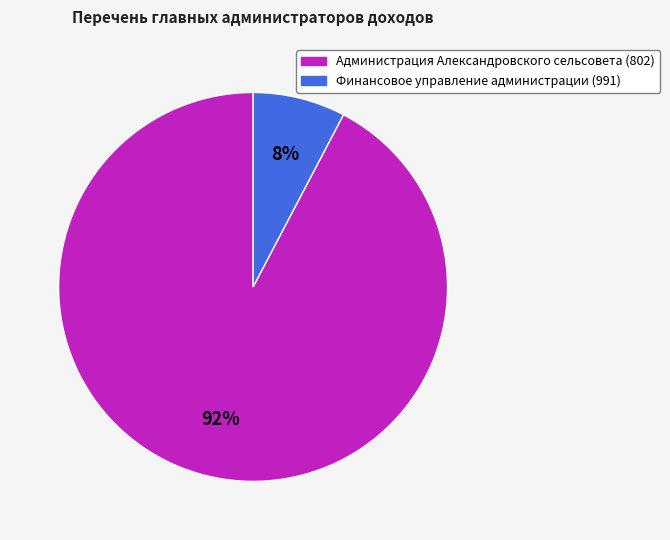

How many segments does this pie chart have?

2